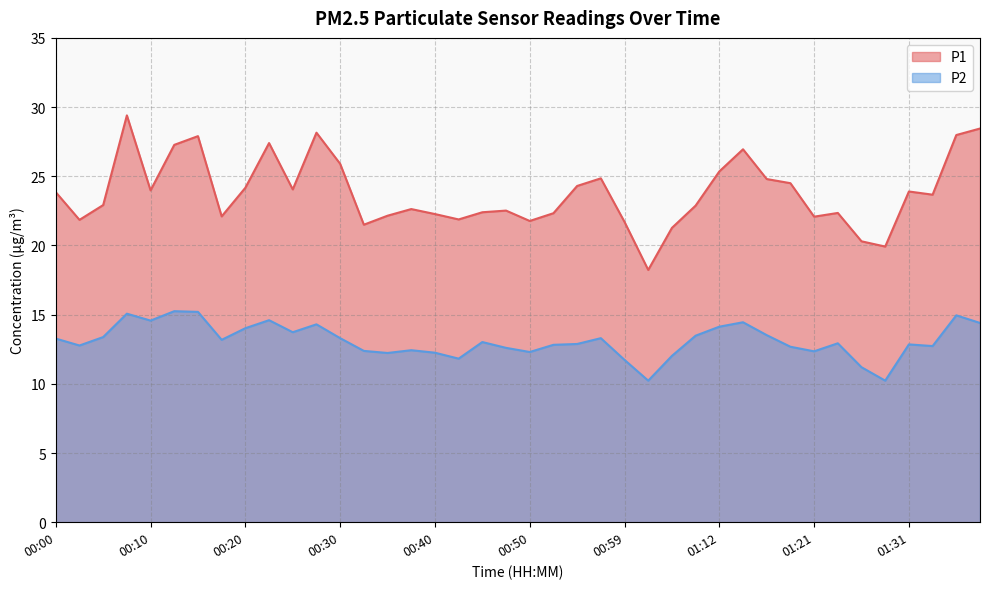

At which category is the sum across all series the highest?

00:08